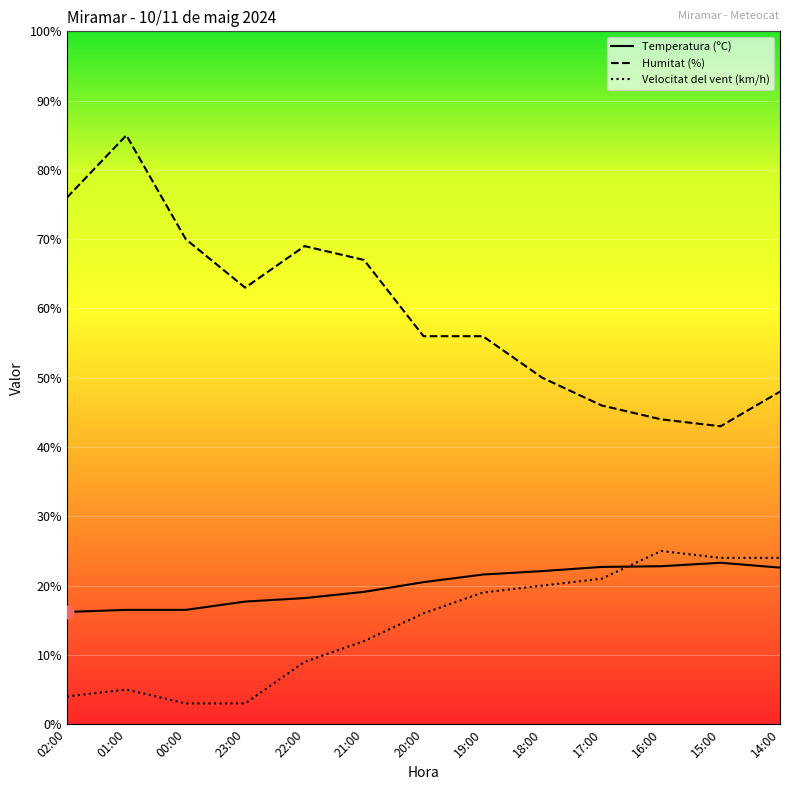

What is the total value across all series at 20:00?

92.5